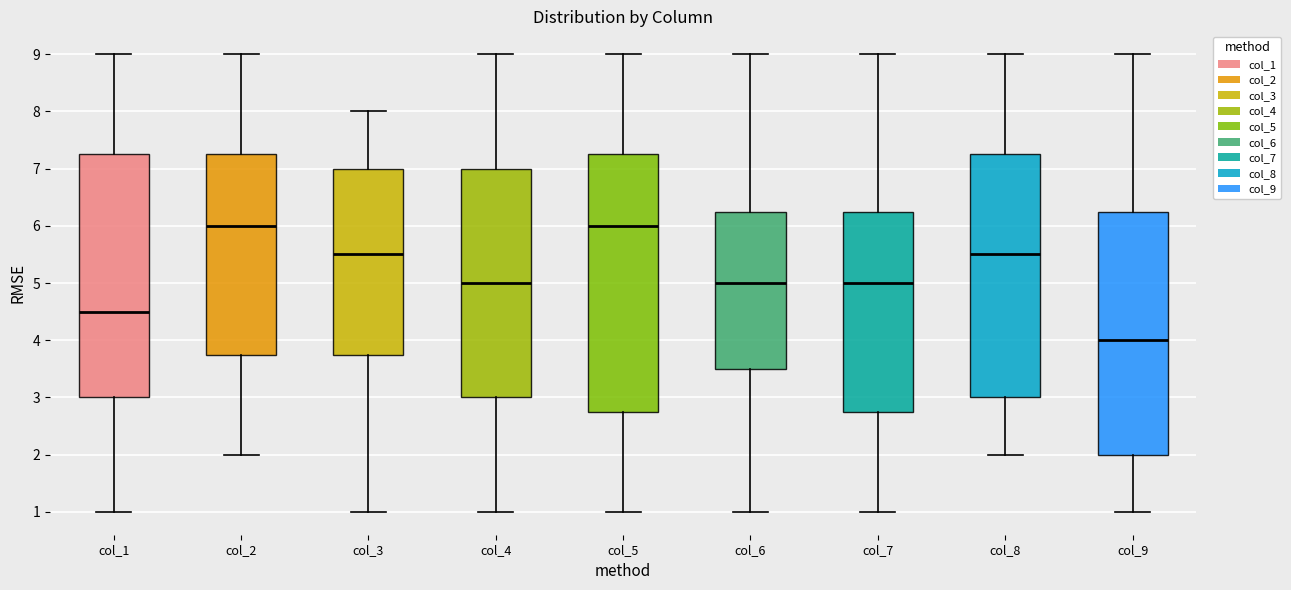

Where does the median line of the box for col_9 sit on the y-axis? The values are not printed on the chart, so give them approximately, as read against the axis.

4.0